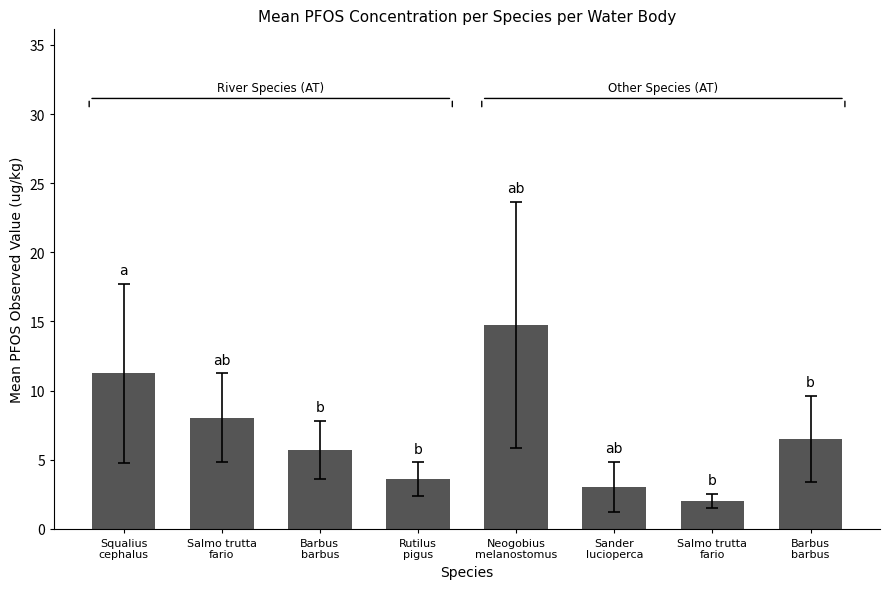

What is the difference between the values at Barbus
barbus and Squalius
cephalus?

5.6